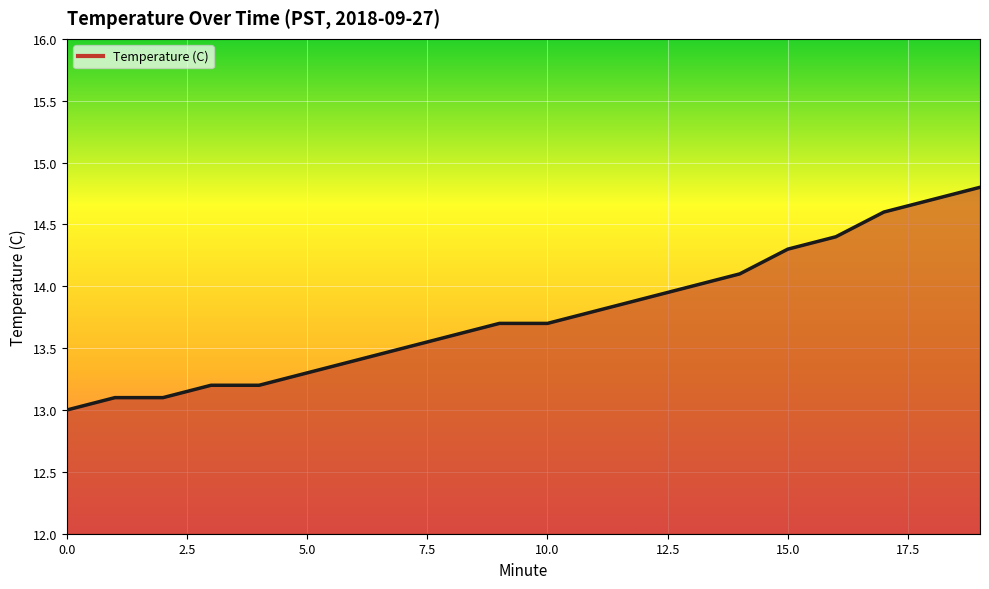

What is the minimum value shown in the chart?

13.0